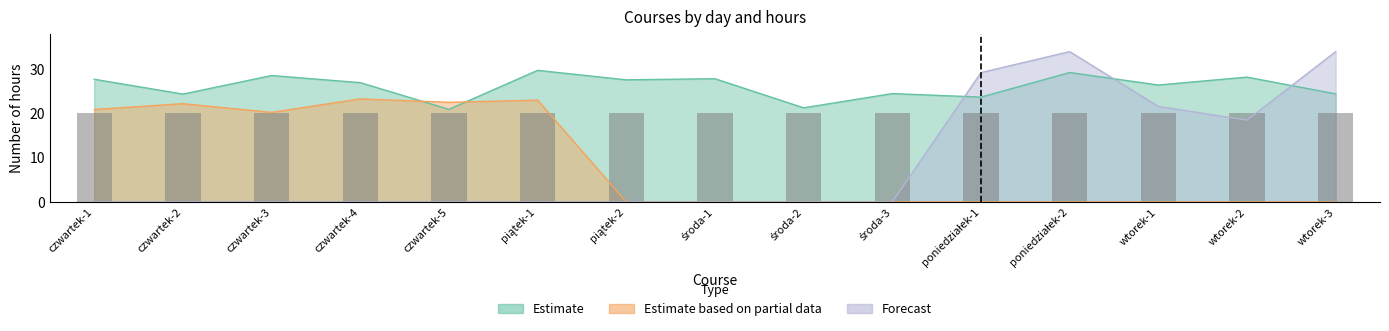

What is the total value across all series at wtorek-3?

34.0